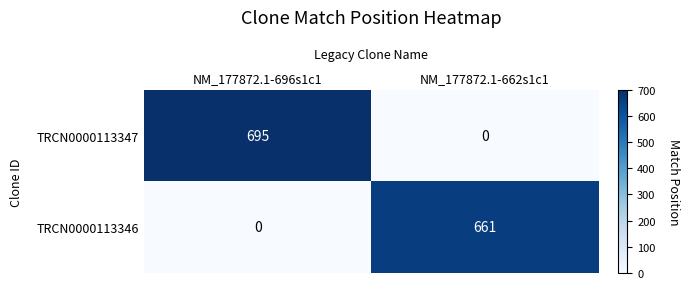

Reading right to left, extract all data points from this chart.

TRCN0000113347: NM_177872.1-662s1c1=0	NM_177872.1-696s1c1=695
TRCN0000113346: NM_177872.1-662s1c1=661	NM_177872.1-696s1c1=0